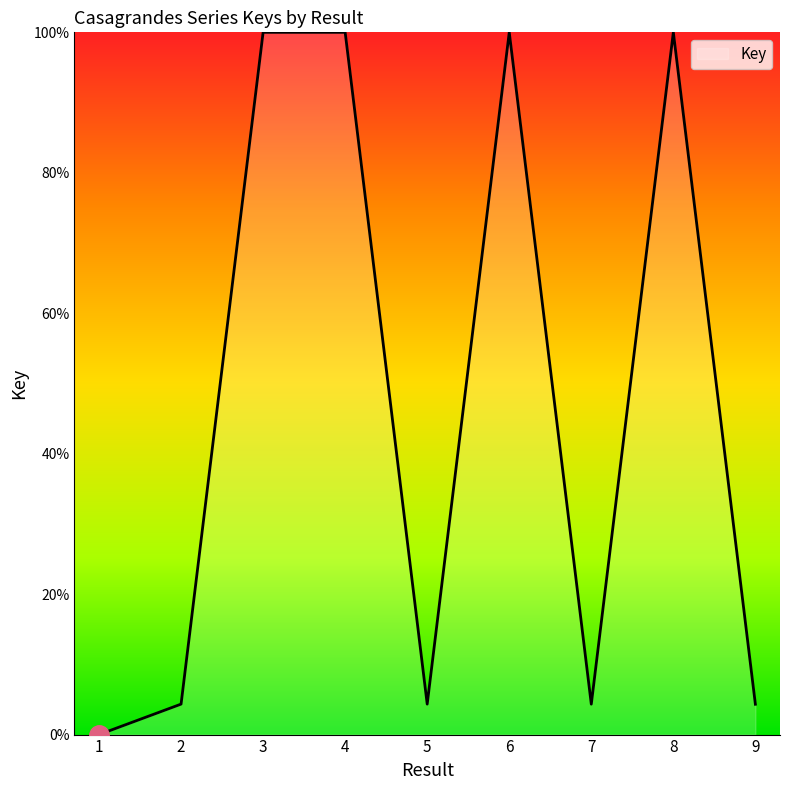

Is it true that the value at 4 is 100.0?

True